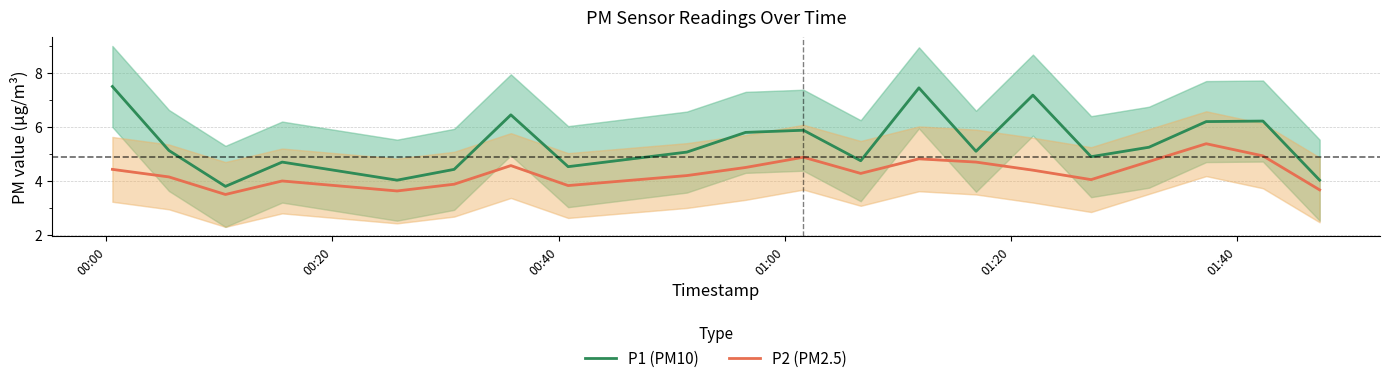

True or false: P1 (PM10) and P2 (PM2.5) cross at least once.

False